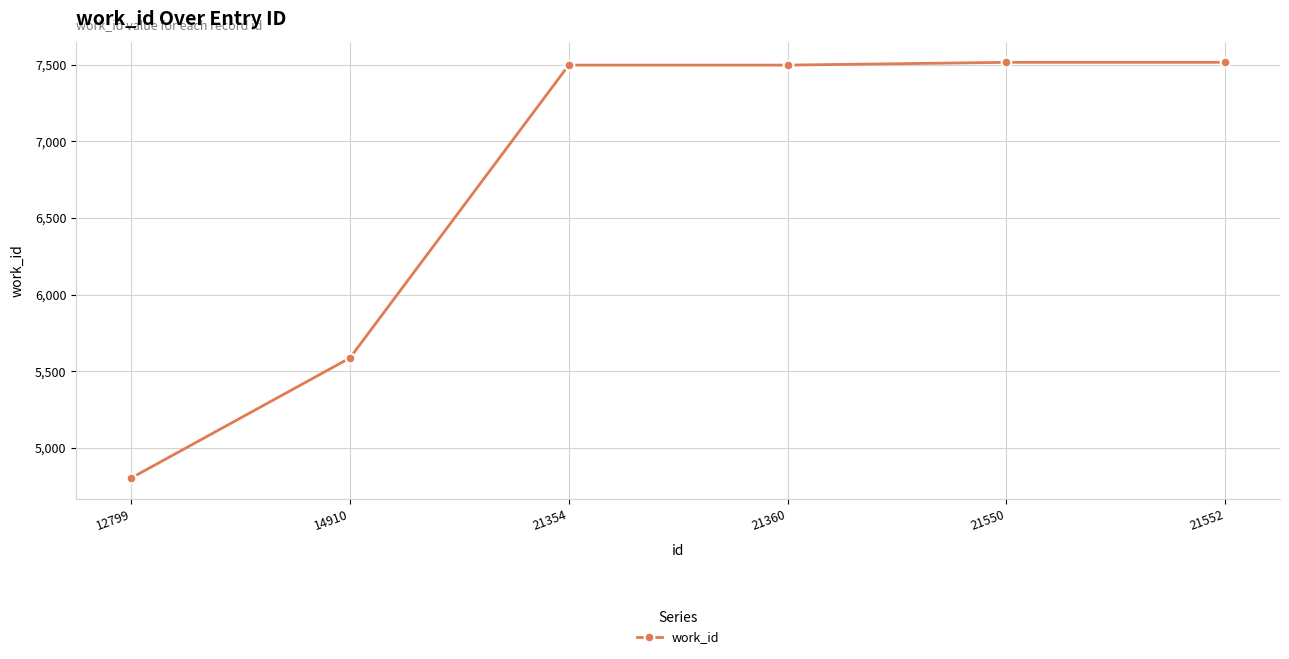

Between 21552 and 12799, which is larger?

21552